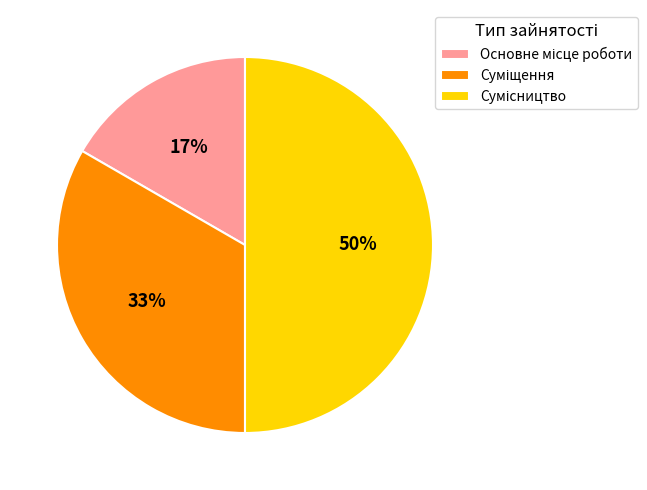

To the nearest percent, what is the average slice percentage?

33%